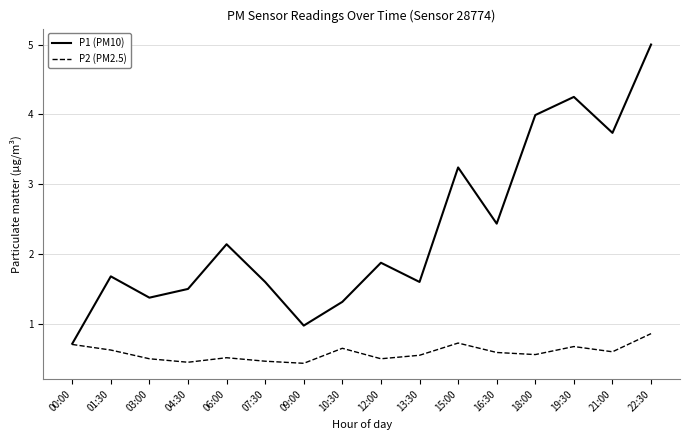

What is the sum of all P2 (PM2.5) values?

9.4